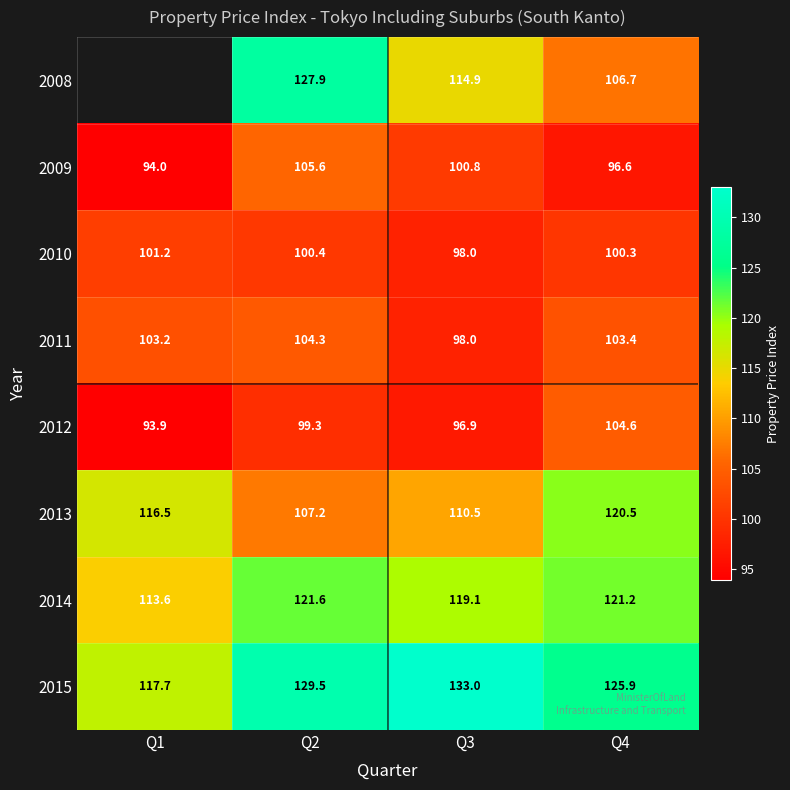

Is the value of 2010 at Q1 greater than the value of 2012 at Q1?

Yes